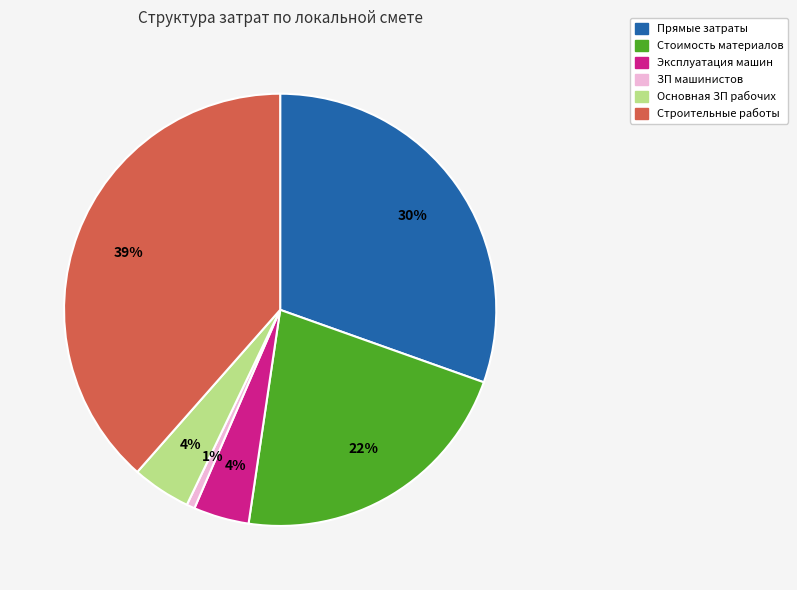

To the nearest percent, what is the difference between the Строительные работы and ЗП машинистов slice percentages?

38%